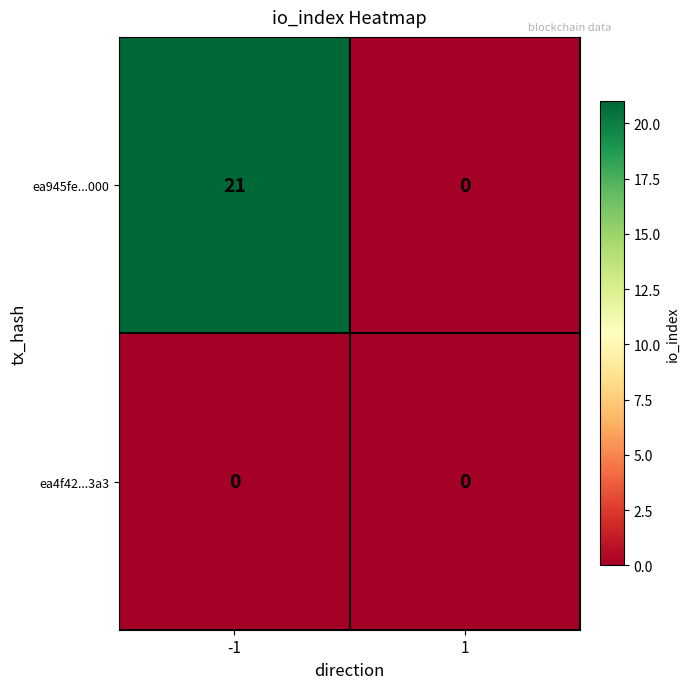

What is the approximate value of ea945fe...000 at -1, to the nearest 10?

20